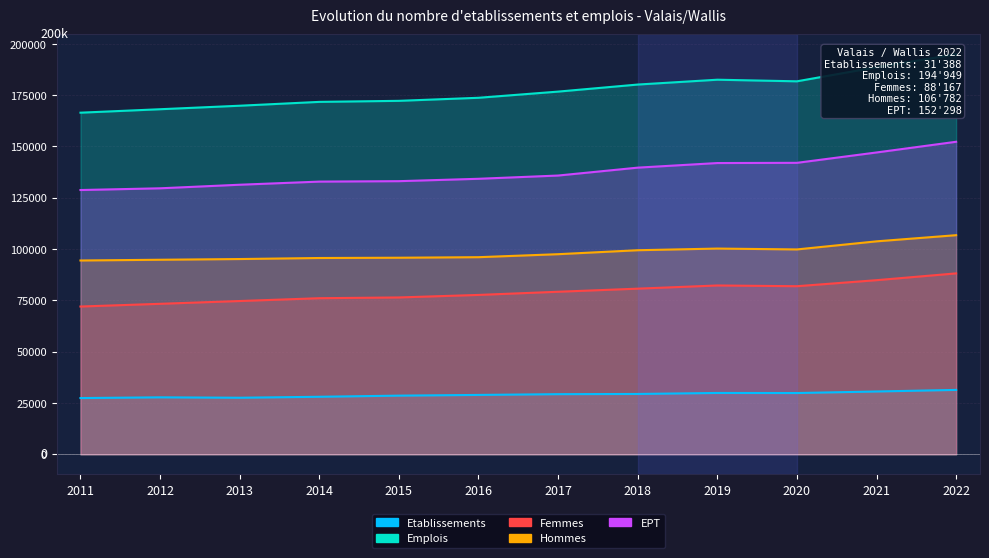

True or false: EPT and Hommes cross at least once.

False